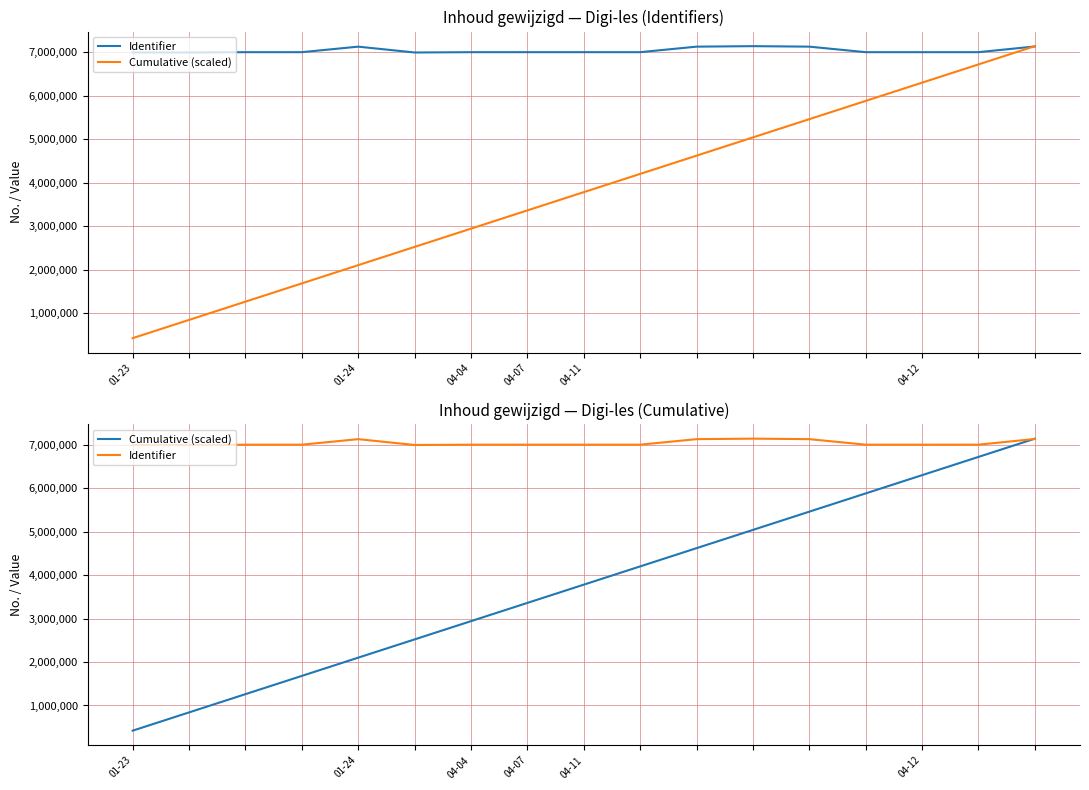

True or false: Identifier and Cumulative (scaled) intersect in this chart.

True